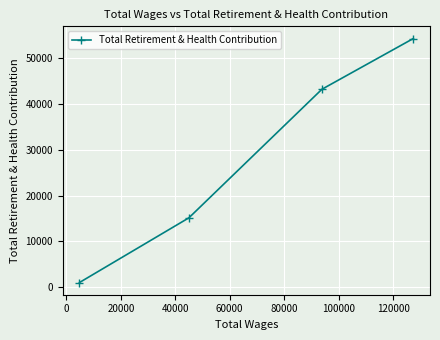

What is the value of the 4th point from the left?

54343